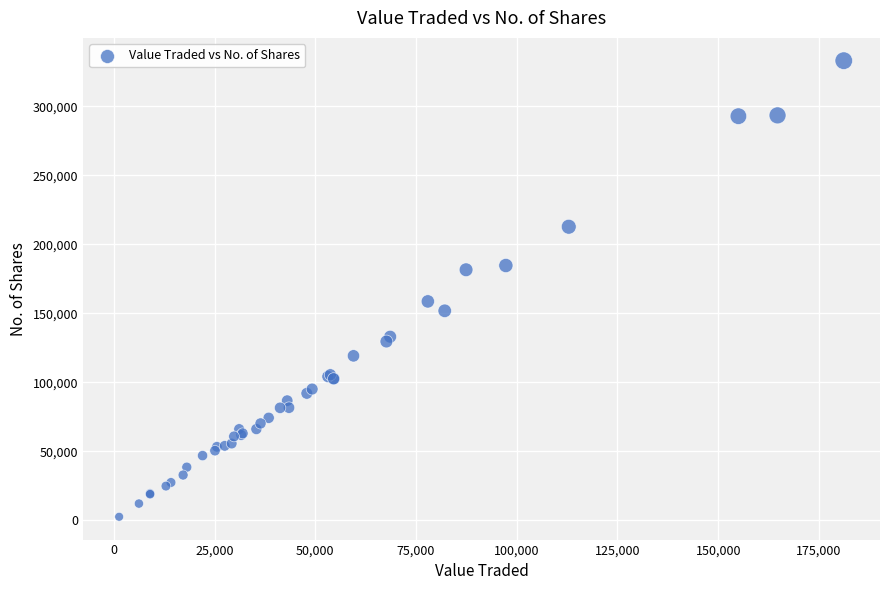

What Y value in the scatter plot is closest to 167756?

158589